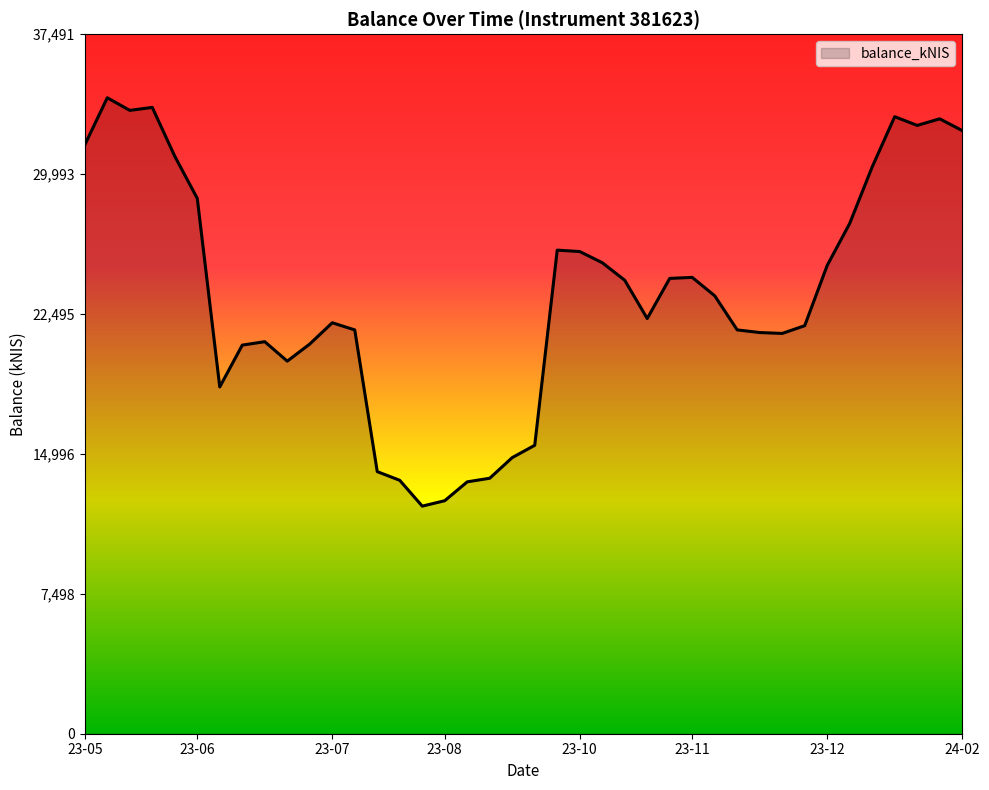

What is the minimum value shown in the chart?

12197.1